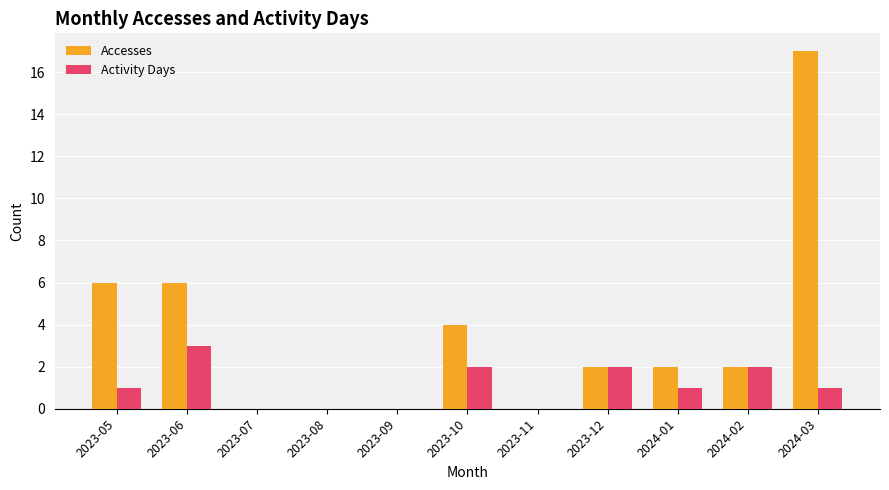

Which series has the largest range (max minus min)?

Accesses